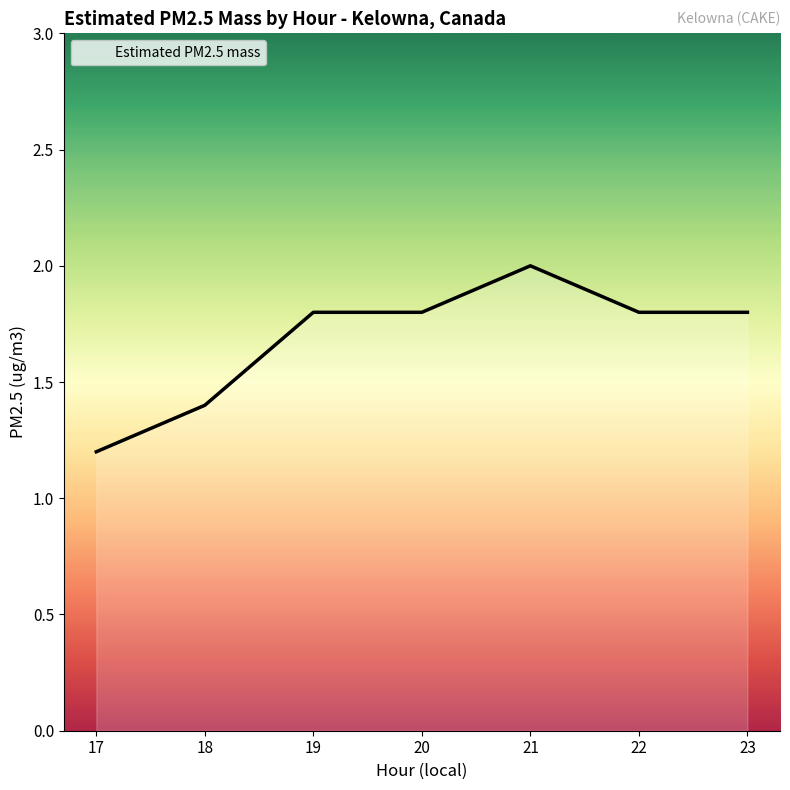

True or false: the data has more than 2 interior local peaks.

False